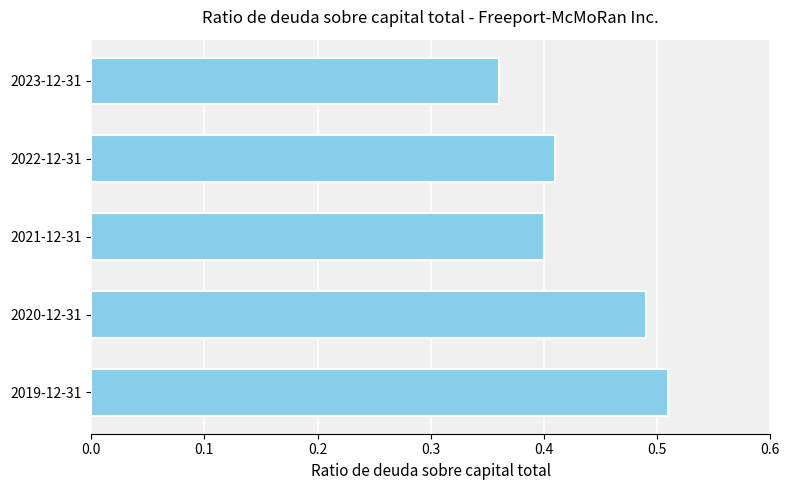

Between 2023-12-31 and 2019-12-31, which is larger?

2019-12-31